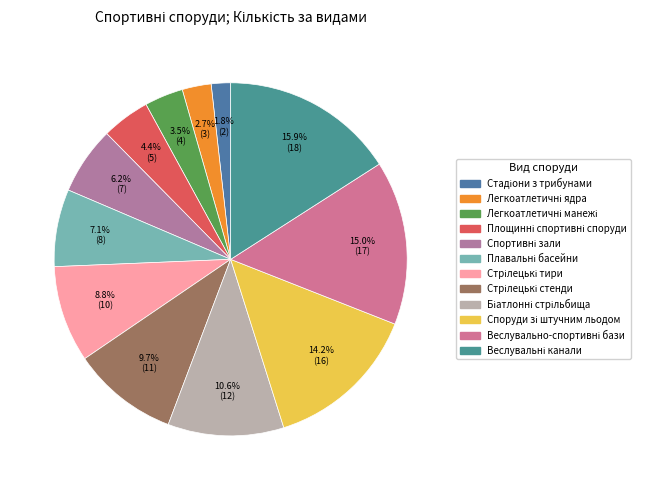

Which has a higher value, Легкоатлетичні ядра or Стрілецькі тири?

Стрілецькі тири